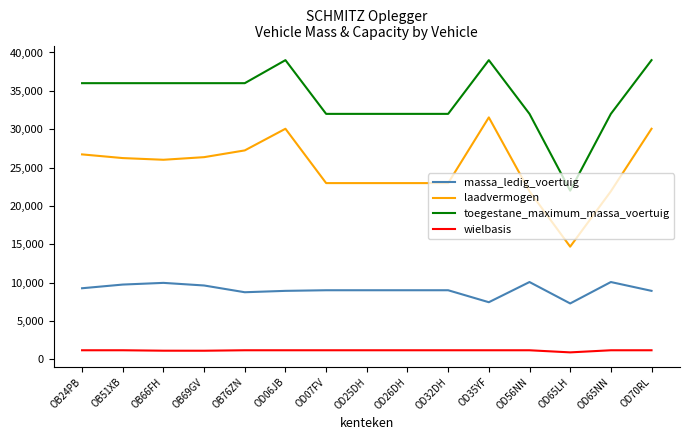

True or false: laadvermogen and toegestane_maximum_massa_voertuig cross at least once.

False